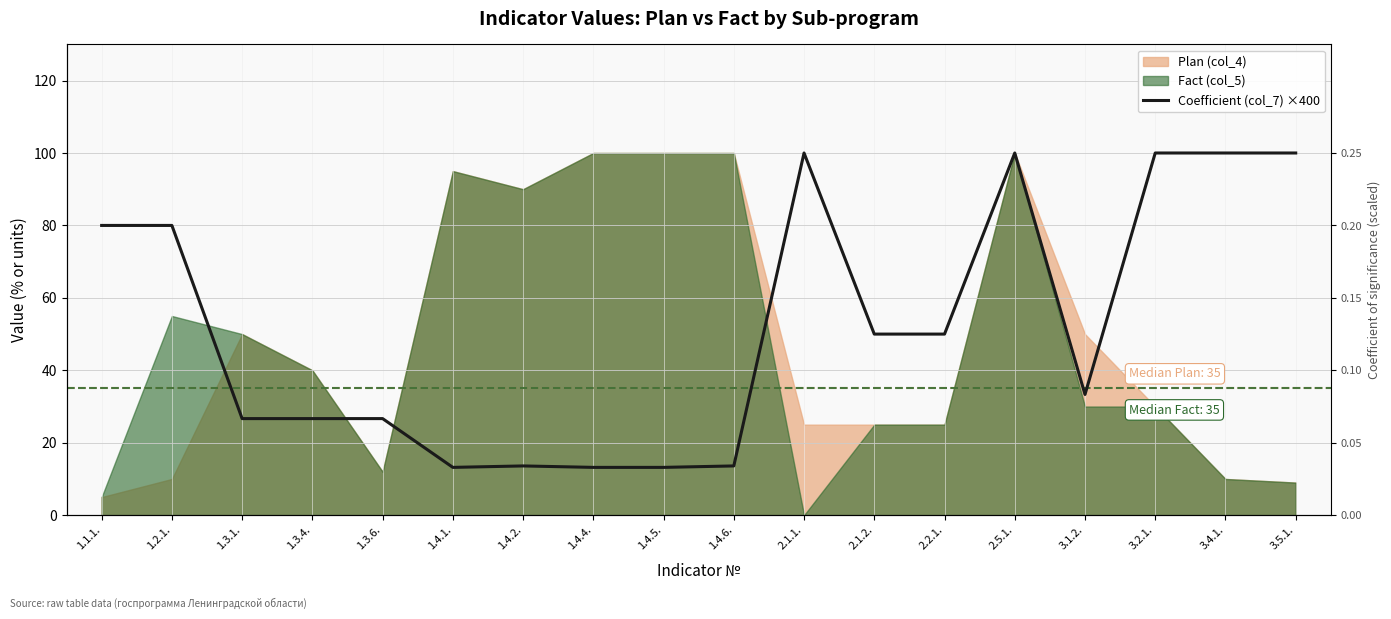

How many lines are shown in the chart?

1